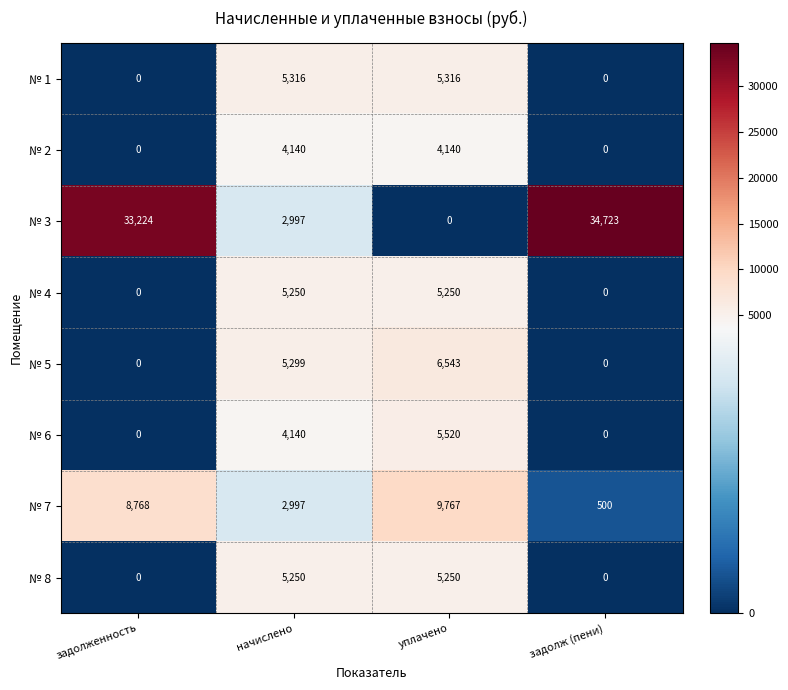

Rank the categories by № 7 value from highest to lowest.

уплачено, задолженность, начислено, задолж (пени)